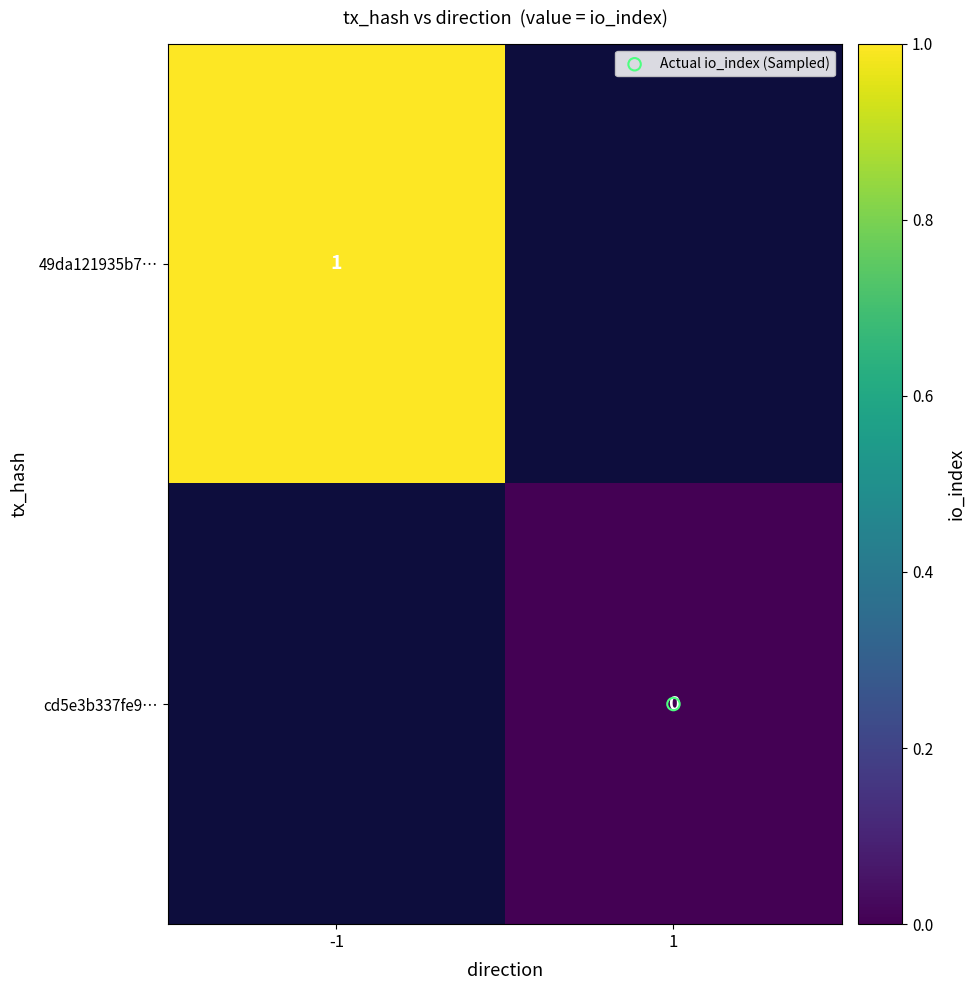

Where is 49da121935b7… nearest to the value 1?

-1